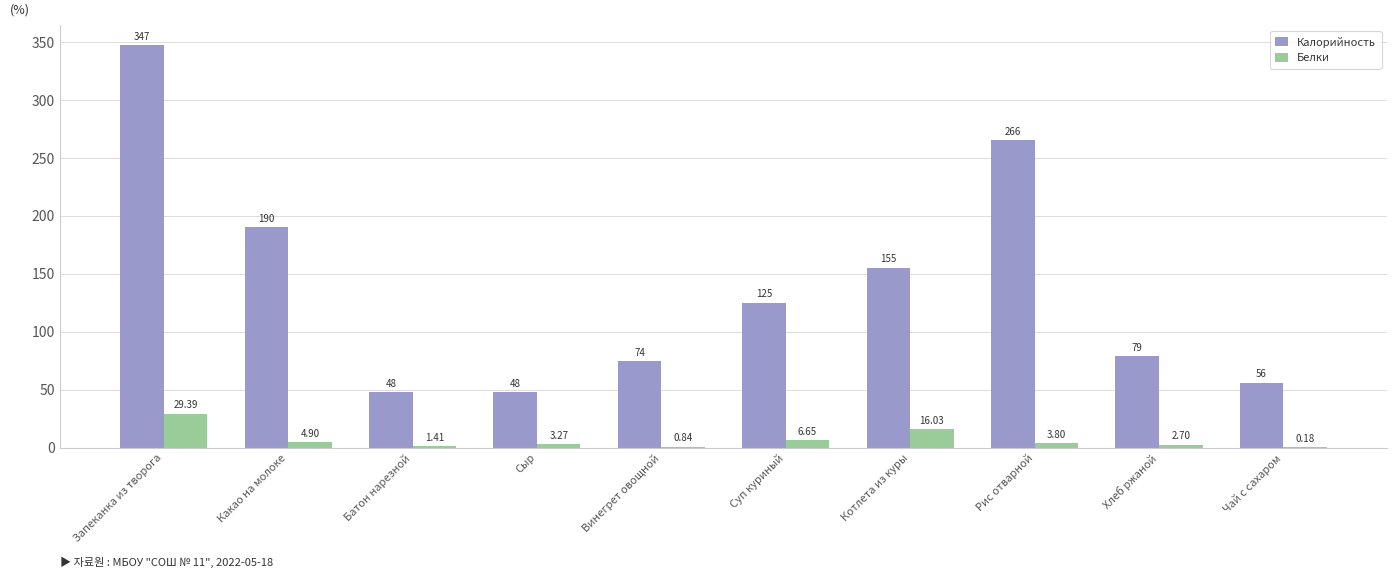

At which label does Белки reach its peak?

Запеканка из творога